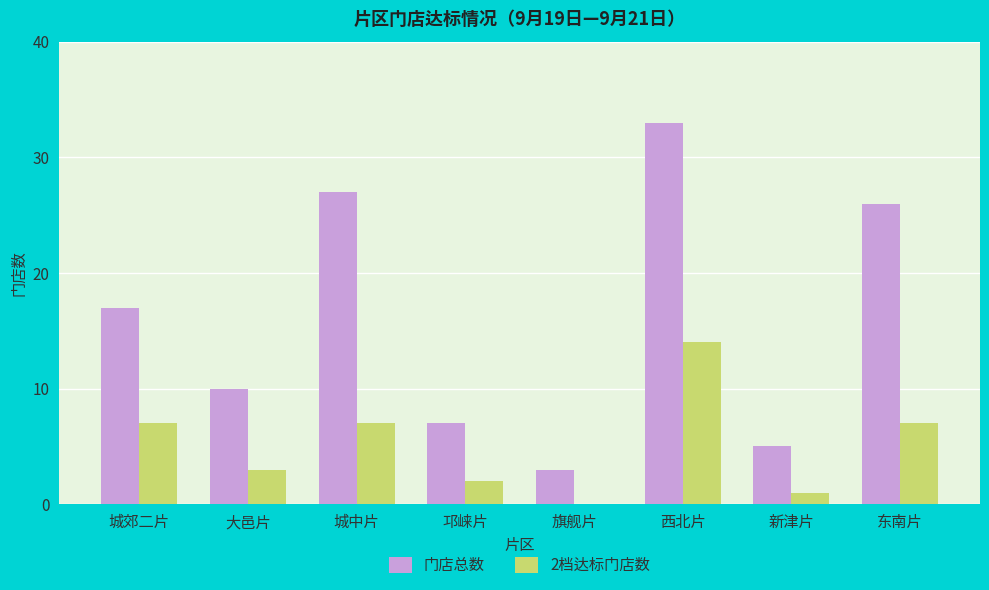

Which series has the widest spread of values?

门店总数